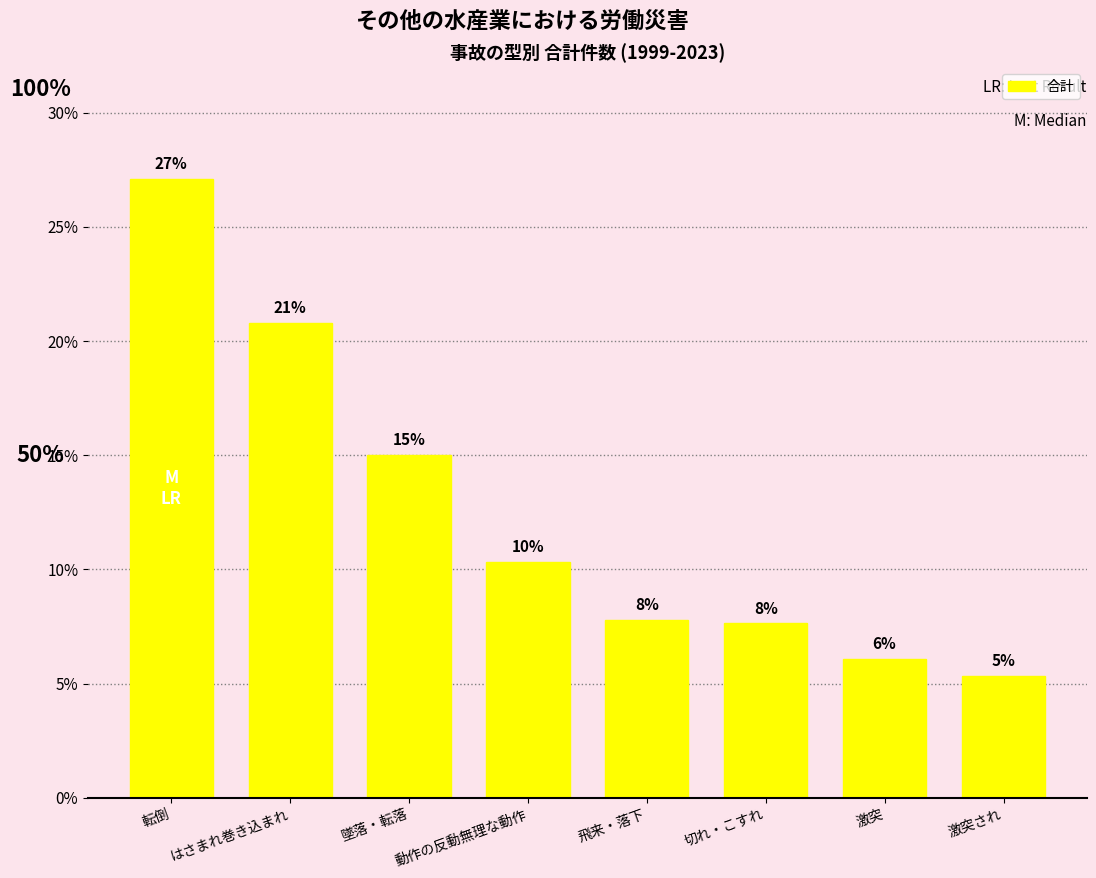

What is the label of the 6th bar from the left?

切れ・こすれ